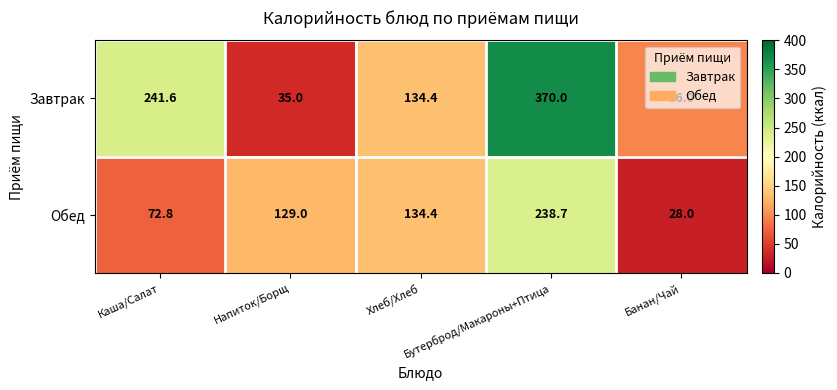

What is the maximum value shown in the chart?

370.0